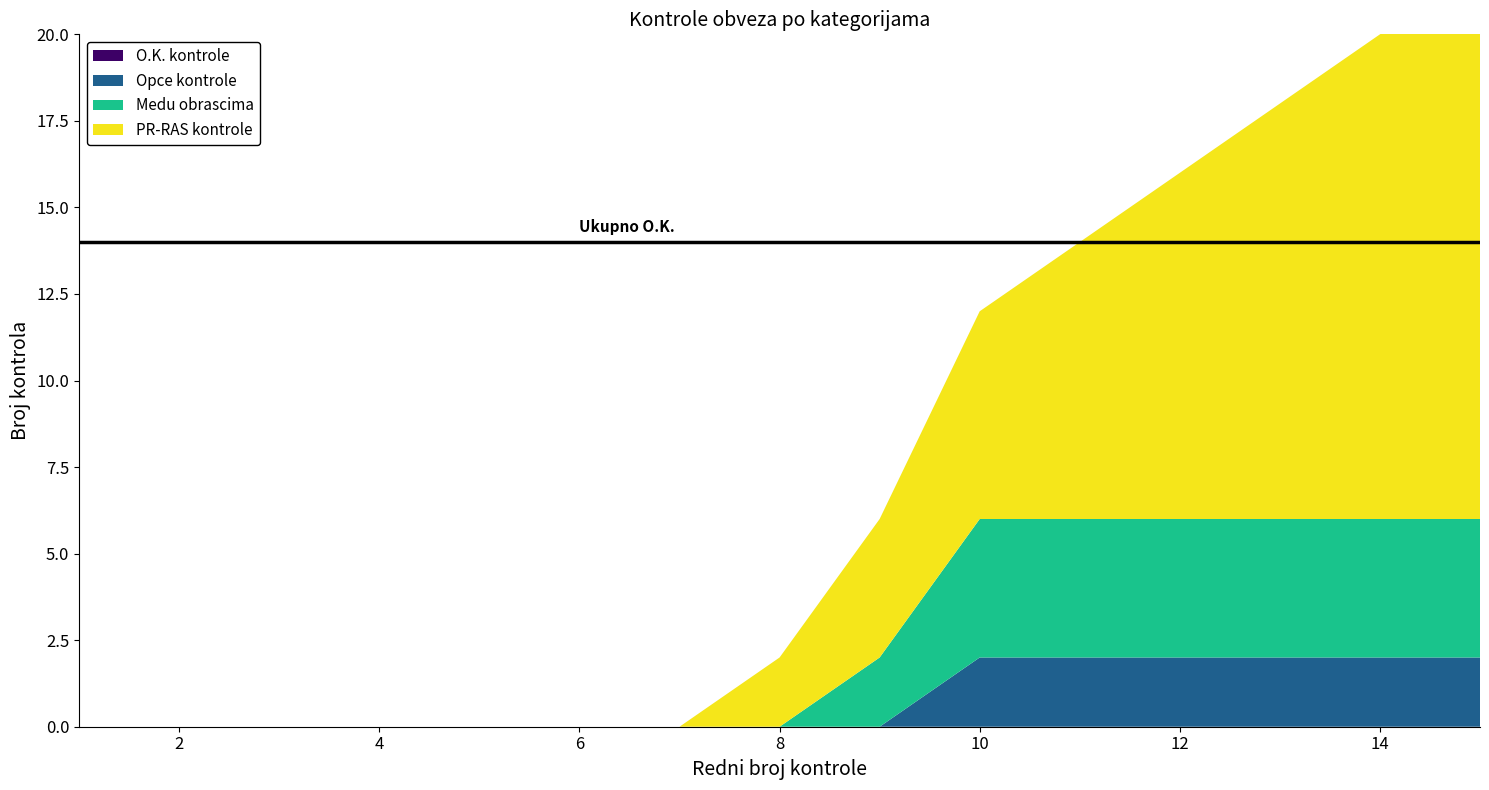

Reading left to right, list all the values displayed in this chart.

O.K. kontrole: 1=0	2=0	3=0	4=0	5=0	6=0	7=0	8=0	9=0	10=0	11=0	12=0	13=0	14=0	15=0
Opce kontrole: 1=0	2=0	3=0	4=0	5=0	6=0	7=0	8=0	9=0	10=2	11=2	12=2	13=2	14=2	15=2
Medu obrascima: 1=0	2=0	3=0	4=0	5=0	6=0	7=0	8=0	9=2	10=4	11=4	12=4	13=4	14=4	15=4
PR-RAS kontrole: 1=0	2=0	3=0	4=0	5=0	6=0	7=0	8=2	9=4	10=6	11=8	12=10	13=12	14=14	15=16